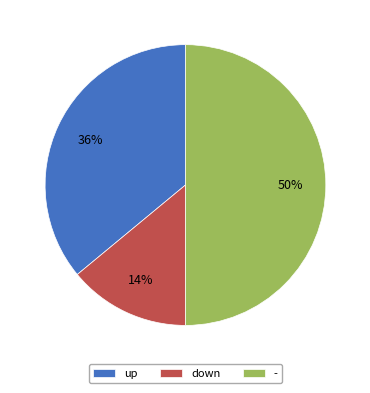

To the nearest percent, what percentage of the pie is -?

50%